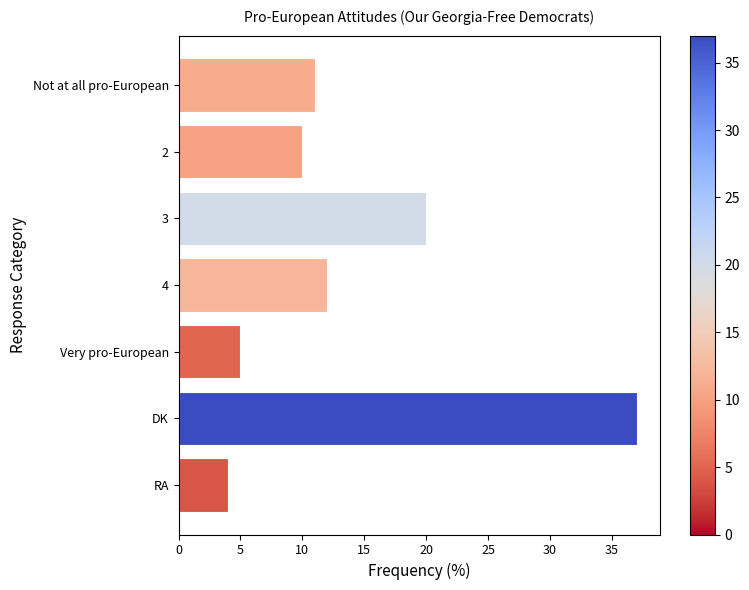

What is the minimum value shown in the chart?

4